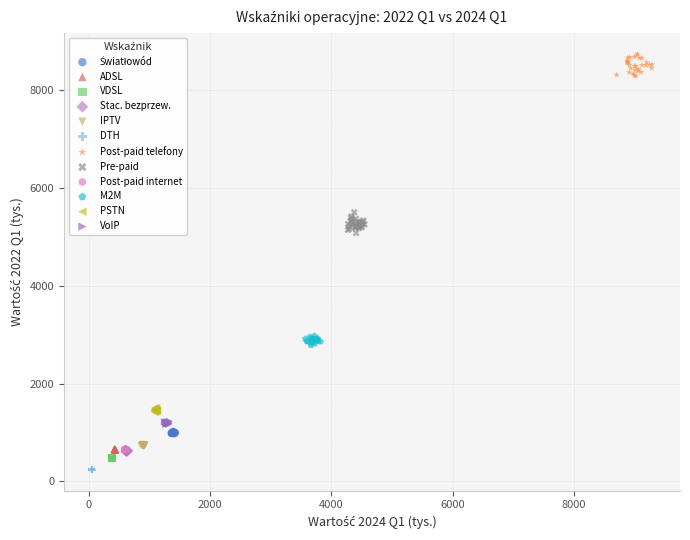

Which series contains the highest Y value?

Post-paid telefony